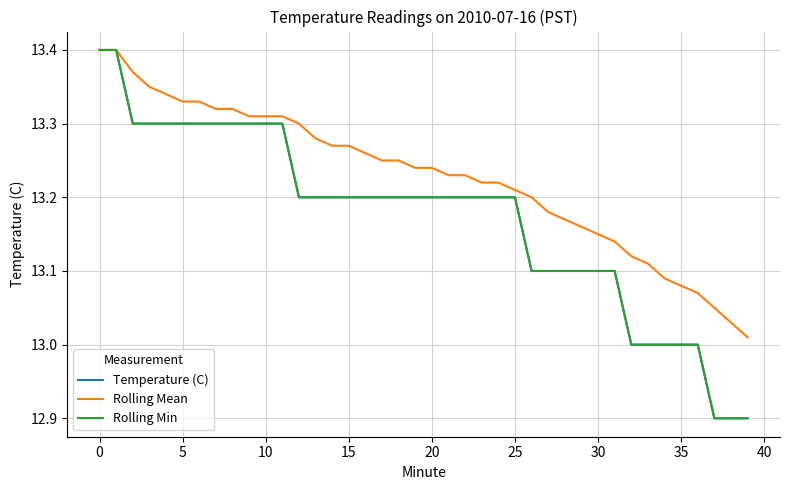

Which series has the largest total across all categories?

Rolling Mean